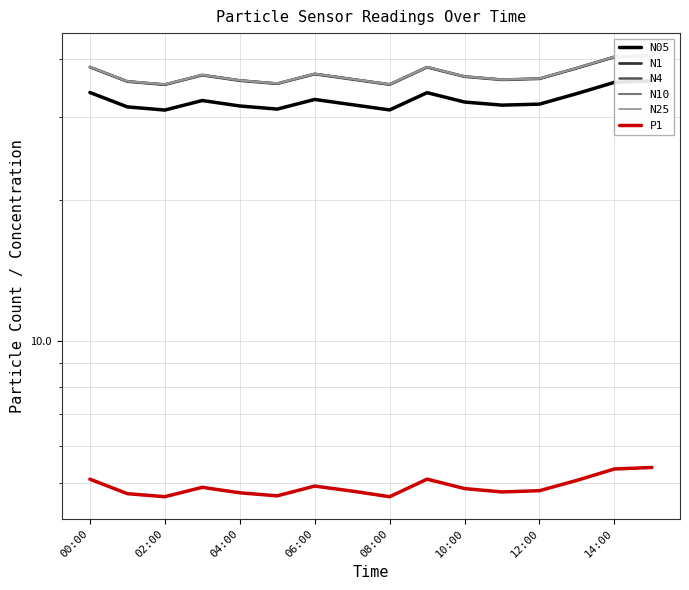

Between 06:00 and 02:00, which is larger?

06:00